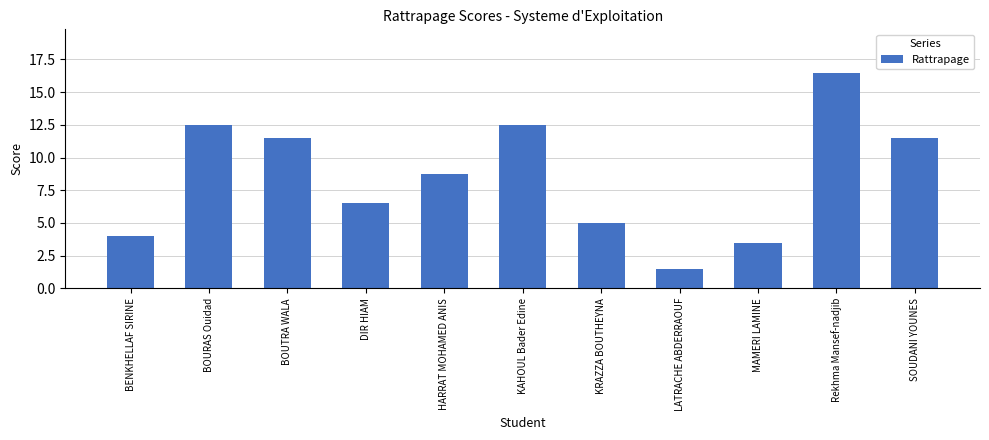

At which label does the data first exceed 8?

BOURAS Ouidad